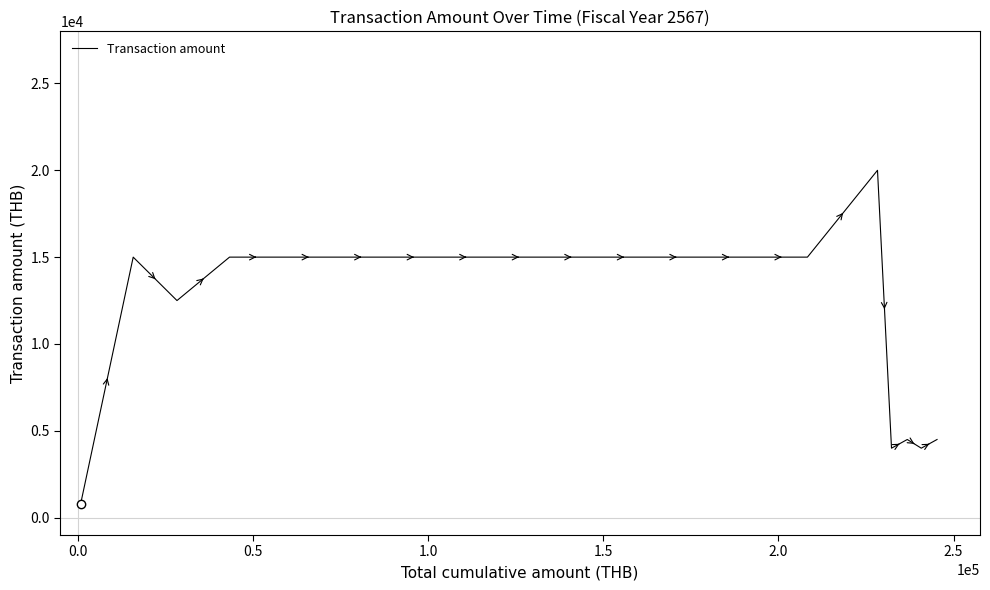

What is the maximum value shown in the chart?

20000